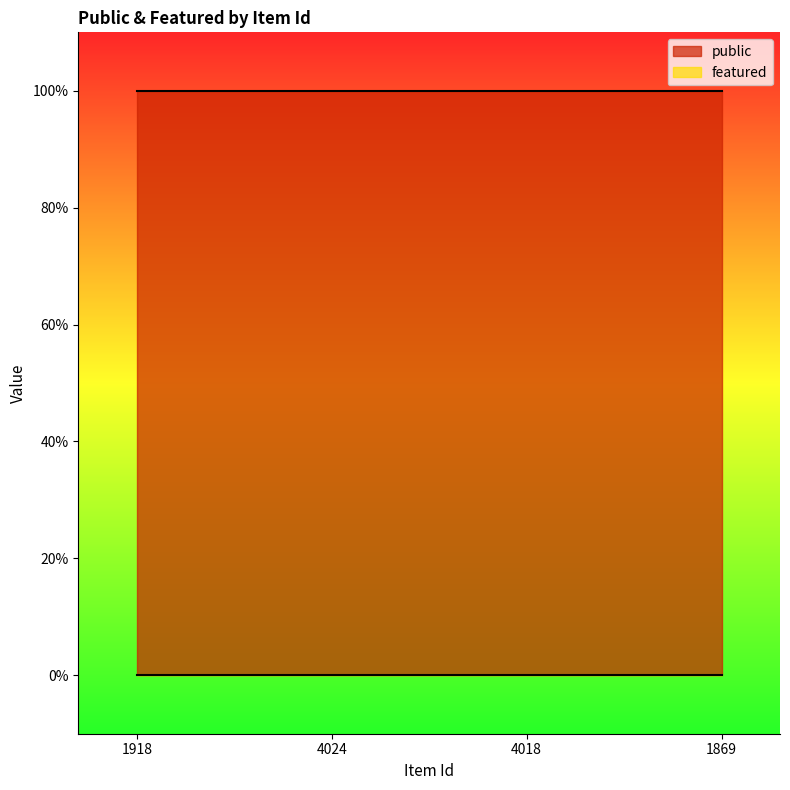

At 1918, list the series in order from largest to smallest.

public, featured